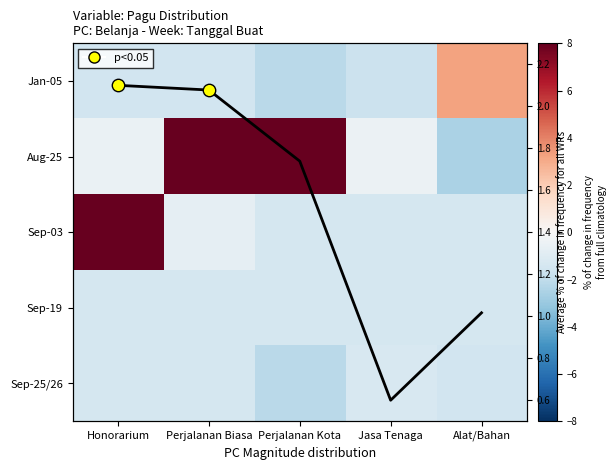

What is the sum of all avg line values?

7.5